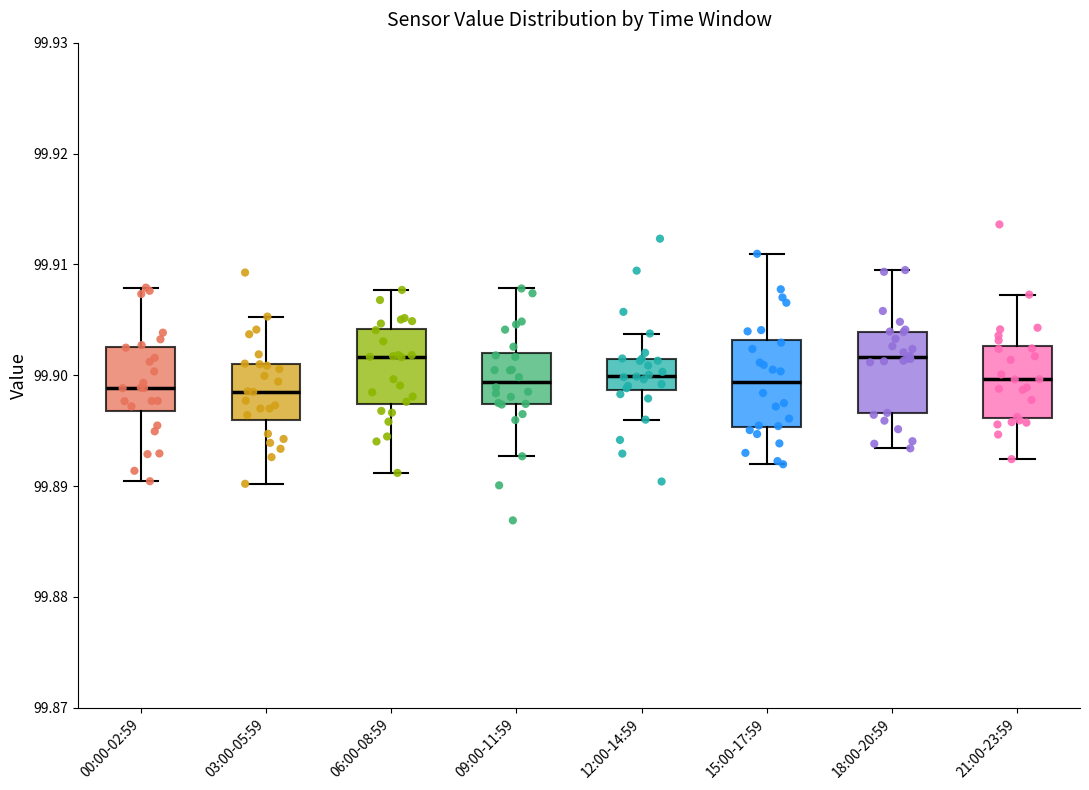

Where does the upper whisker of the box for 21:00-23:59 end on the y-axis? The values are not printed on the chart, so give them approximately, as read against the axis.

99.907